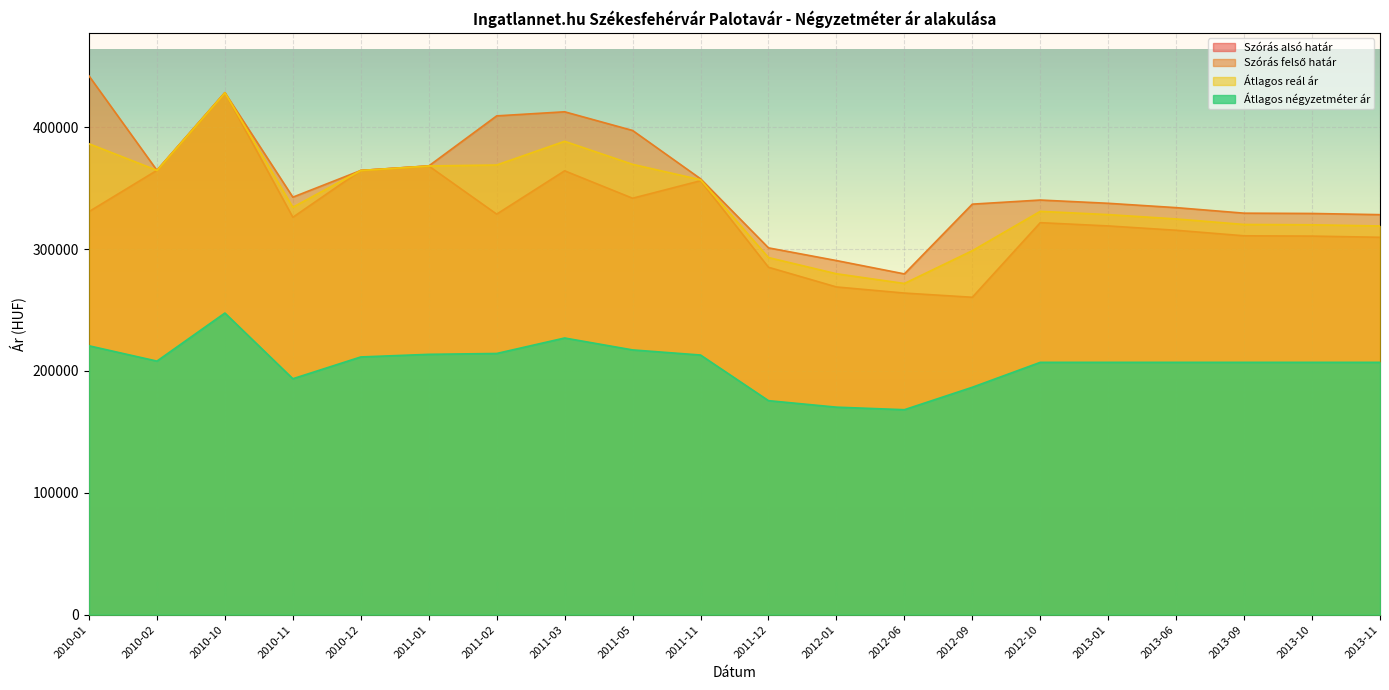

List the series in order of their peak value, lowest first.

Átlagos négyzetméter ár, Szórás alsó határ, Átlagos reál ár, Szórás felső határ